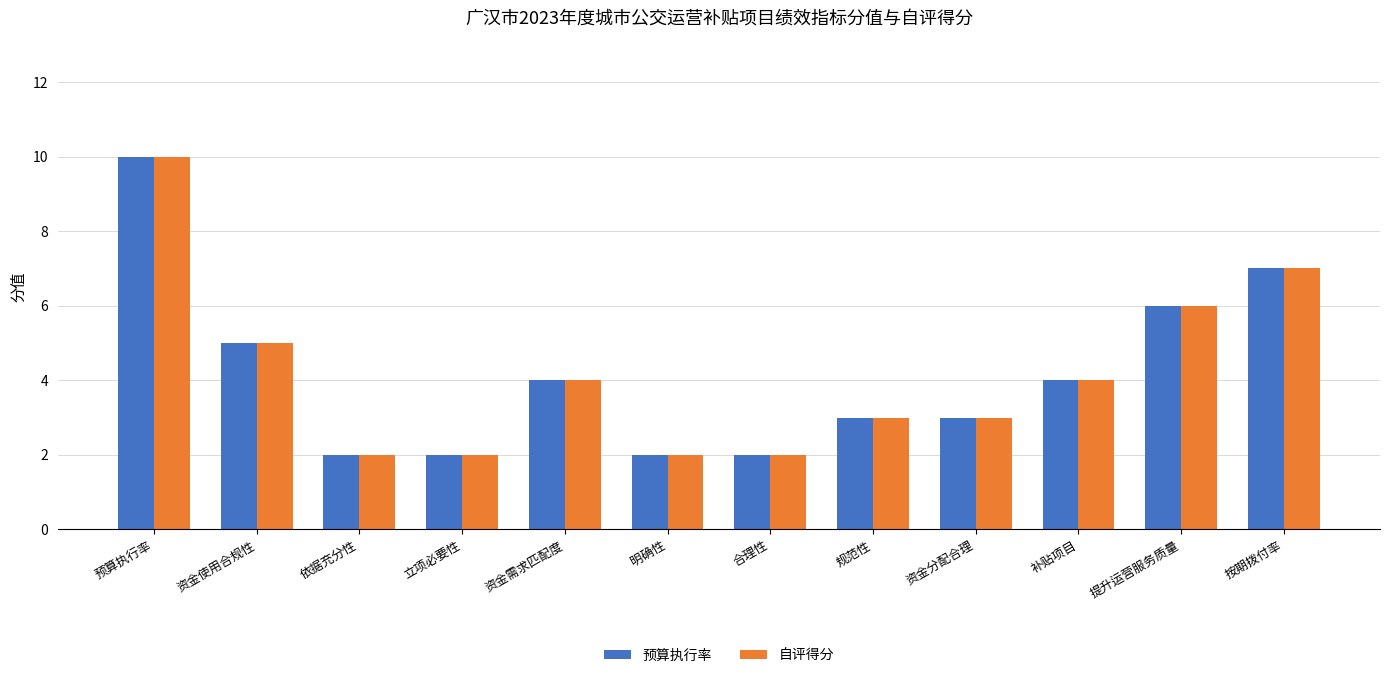

What is the value of the 预算执行率 bar at the 2nd from the left?

5